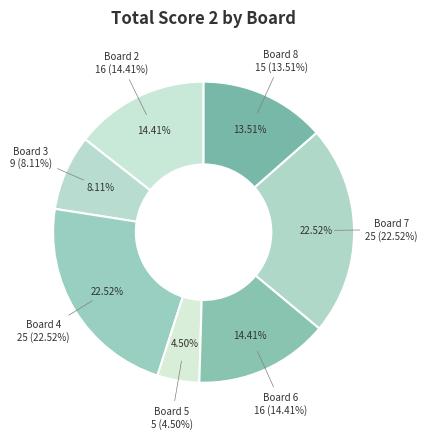

What is the ratio of the value at Board 6 to the value at Board 3?

1.8